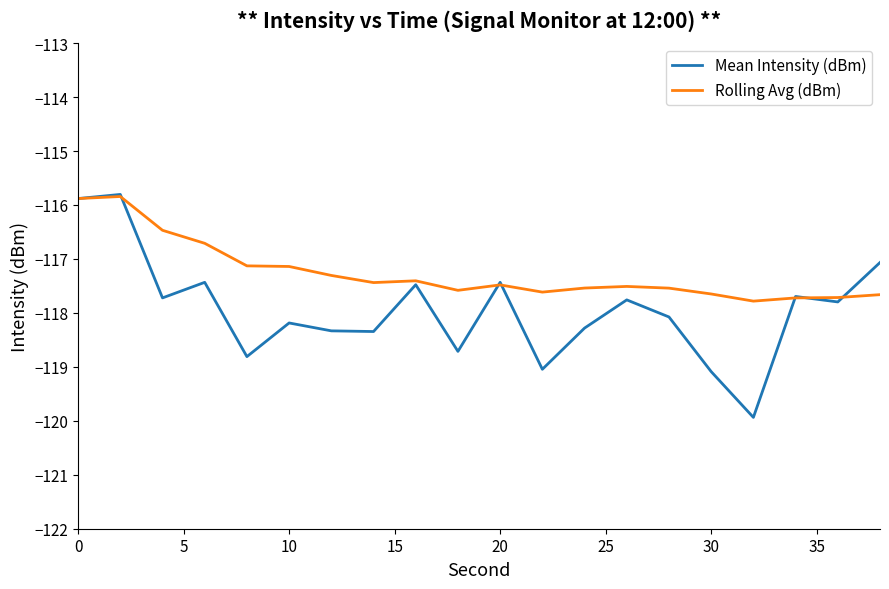

Which series has the largest total across all categories?

Rolling Avg (dBm)